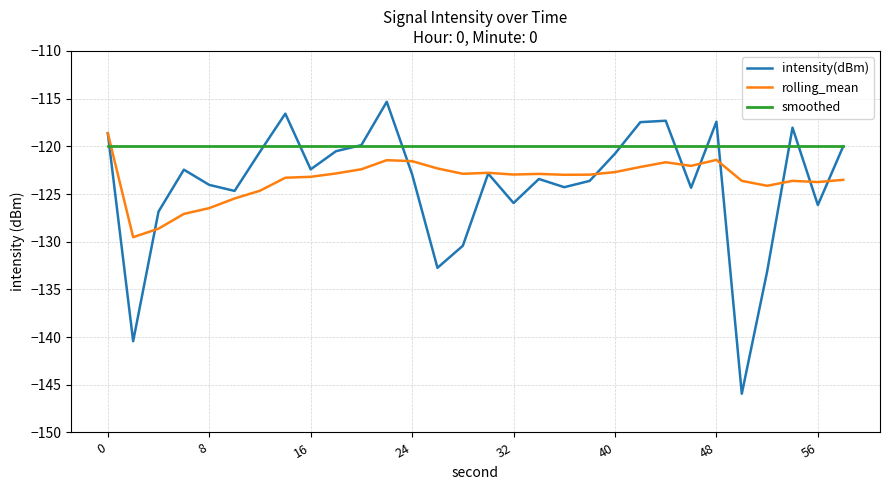

How many times do smoothed and rolling_mean cross each other?

1